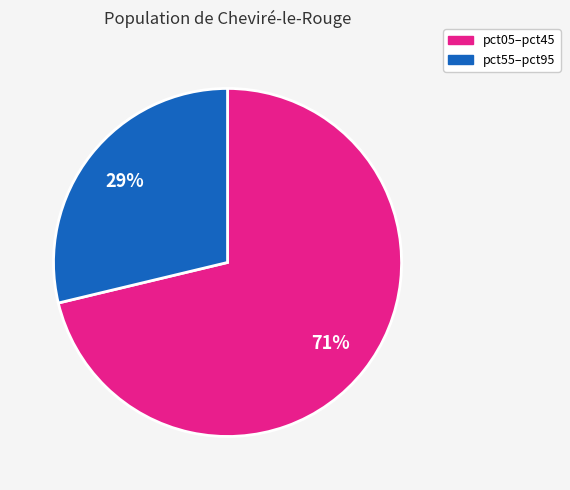

To the nearest percent, what is the average slice percentage?

50%